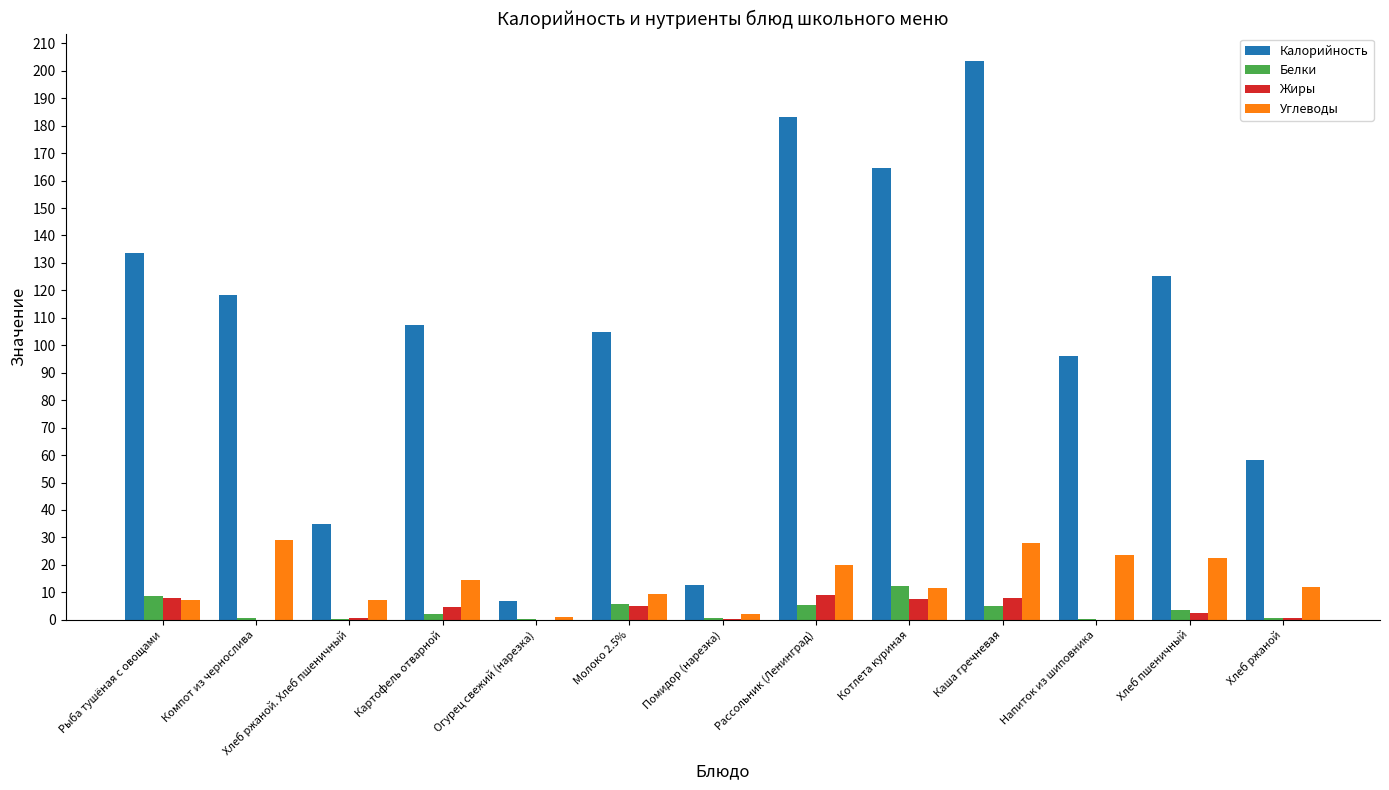

Where does the Углеводы series first go above 12?

Компот из чернослива